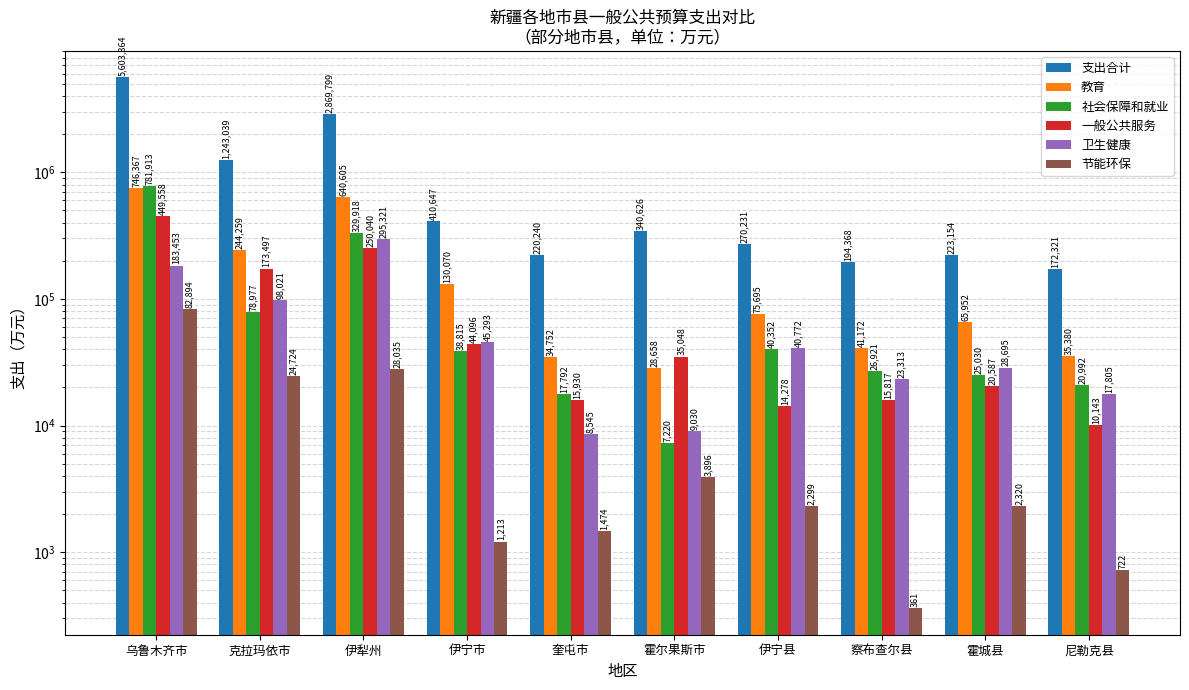

What is the maximum value shown in the chart?

5603364